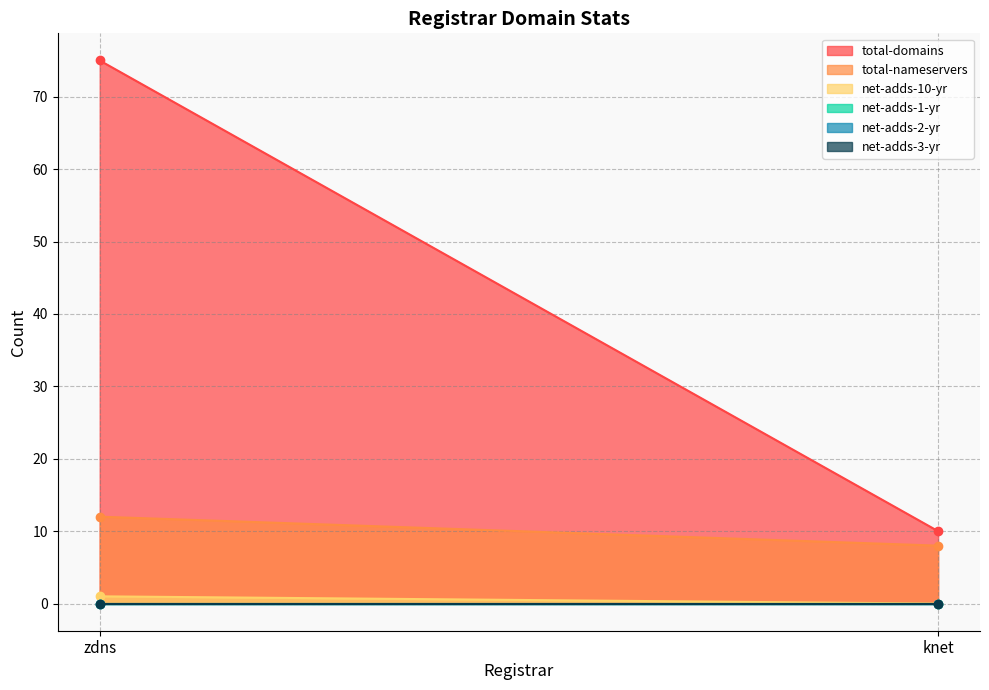

At which category is the sum across all series the highest?

zdns